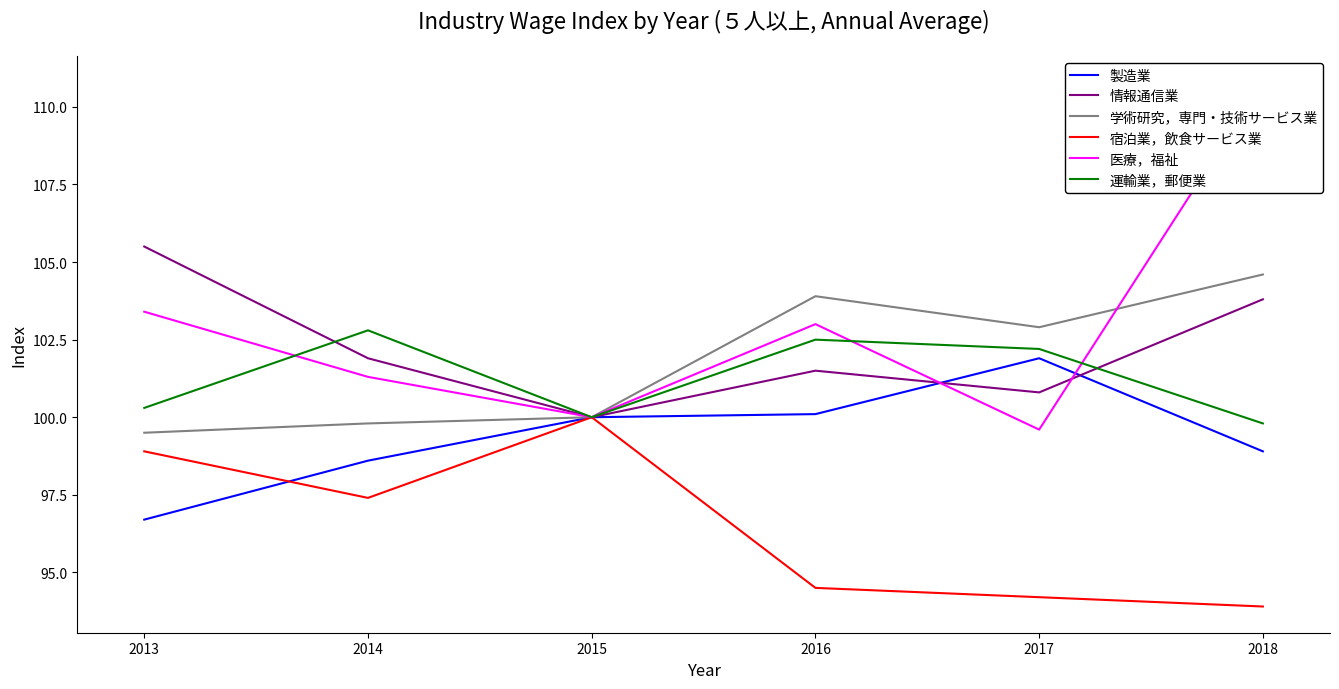

At which category is the sum across all series the highest?

2018